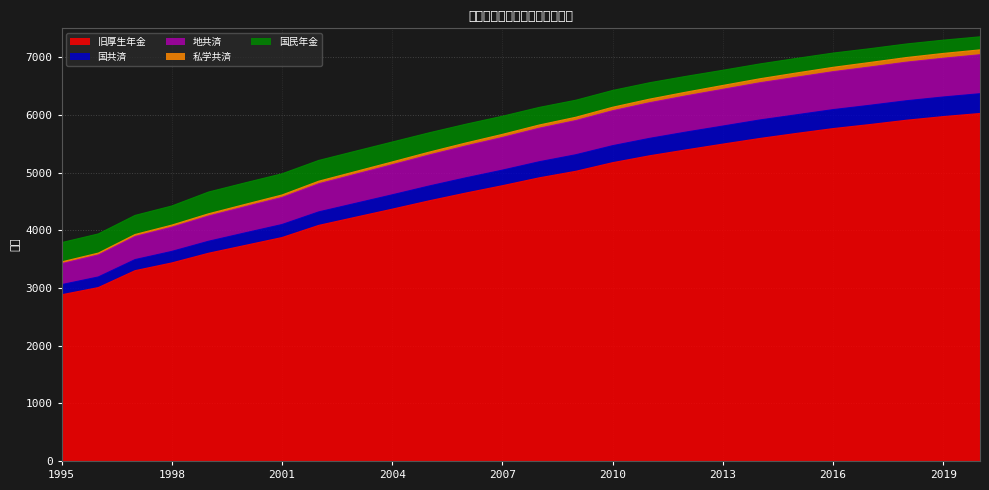

Does the chart display data point markers on the line(s)?

No